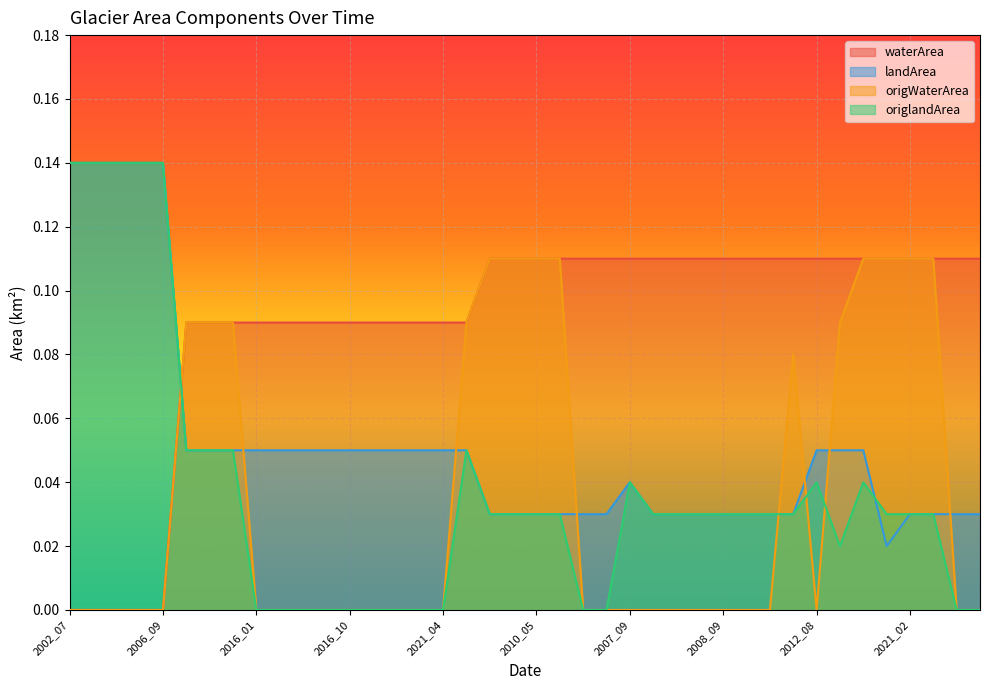

Which series ends up on top after the final intersection of waterArea and landArea?

waterArea